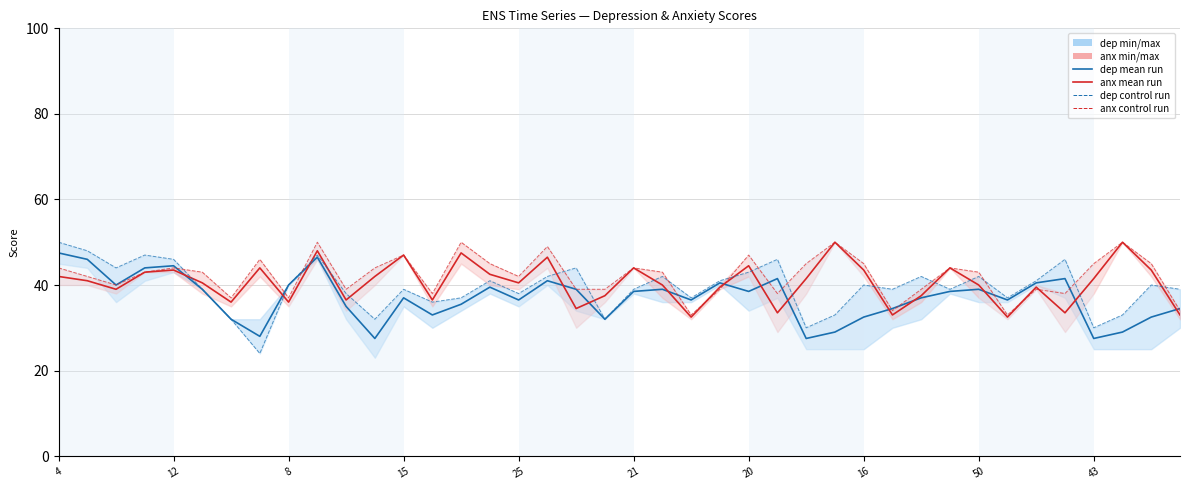

In anx1 control run, how many points are lower than both neighbors (excluding endpoints)?

11